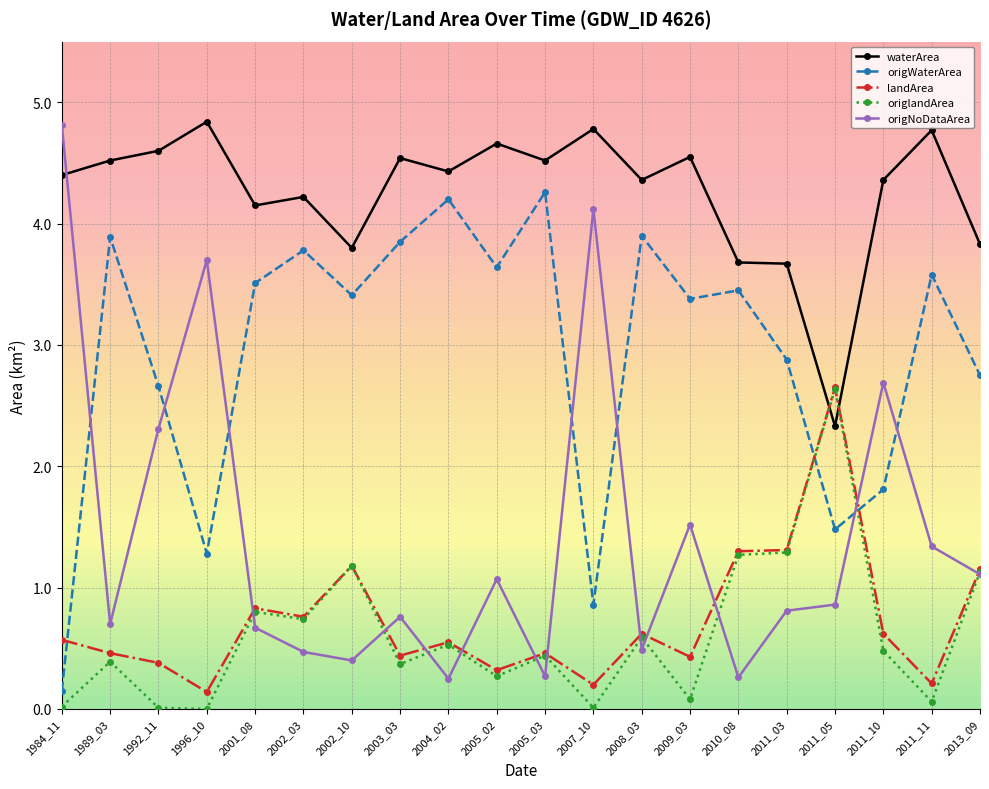

What is the difference between the maximum and second lowest values in the waterArea series?

1.2